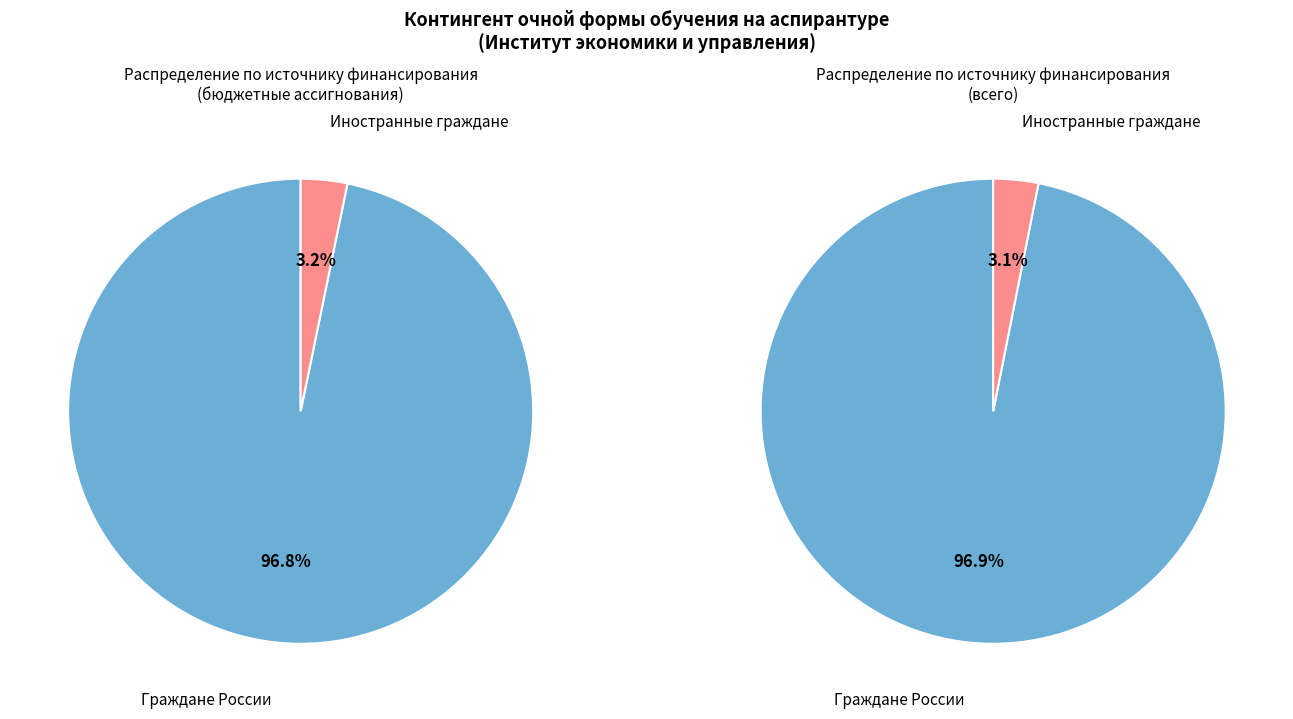

Count the number of slices in the pie.

2